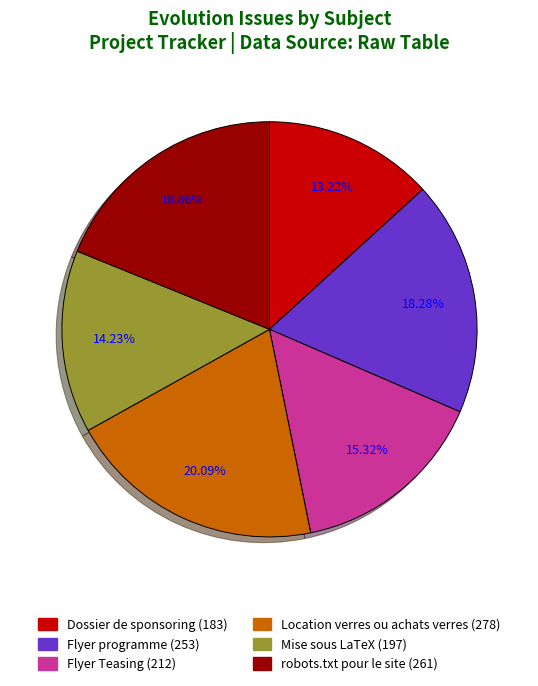

True or false: Flyer Teasing accounts for 15% of the total.

True